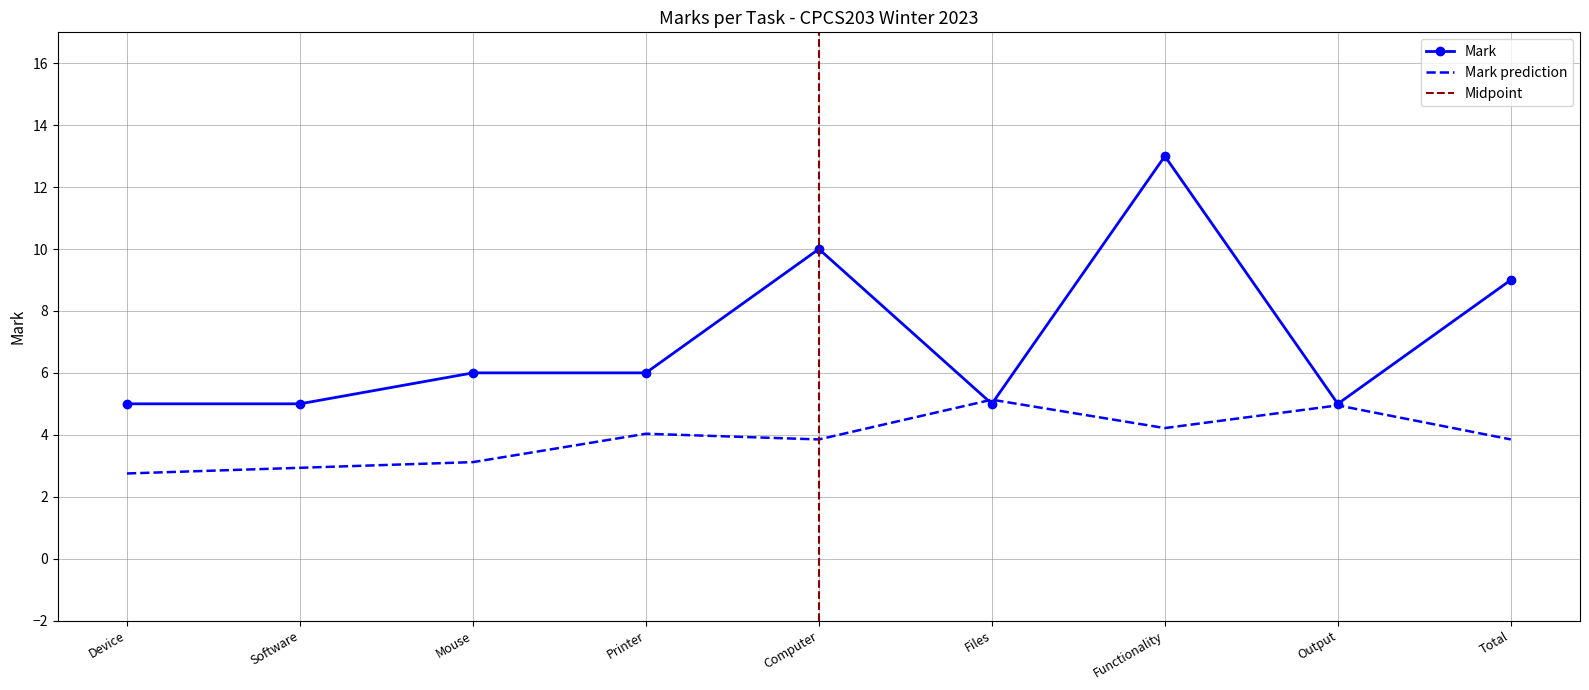

What is the difference between the maximum and minimum values?

8